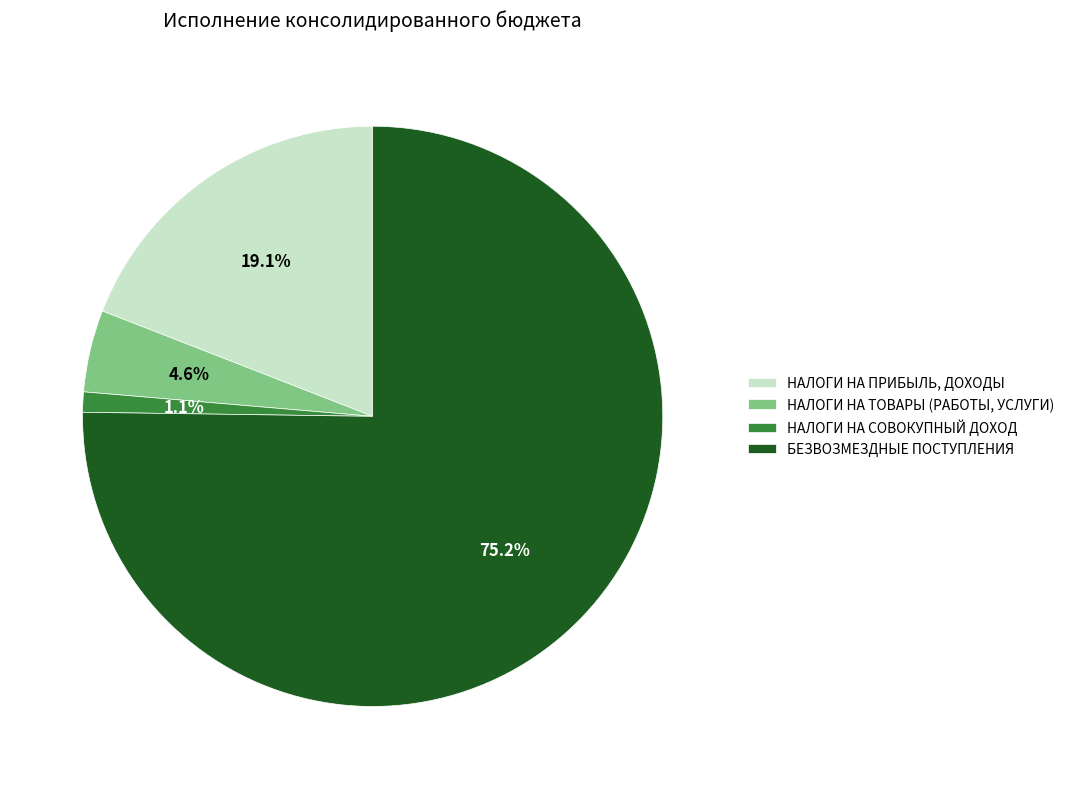

Does НАЛОГИ НА ПРИБЫЛЬ, ДОХОДЫ account for over 50% of the chart?

No